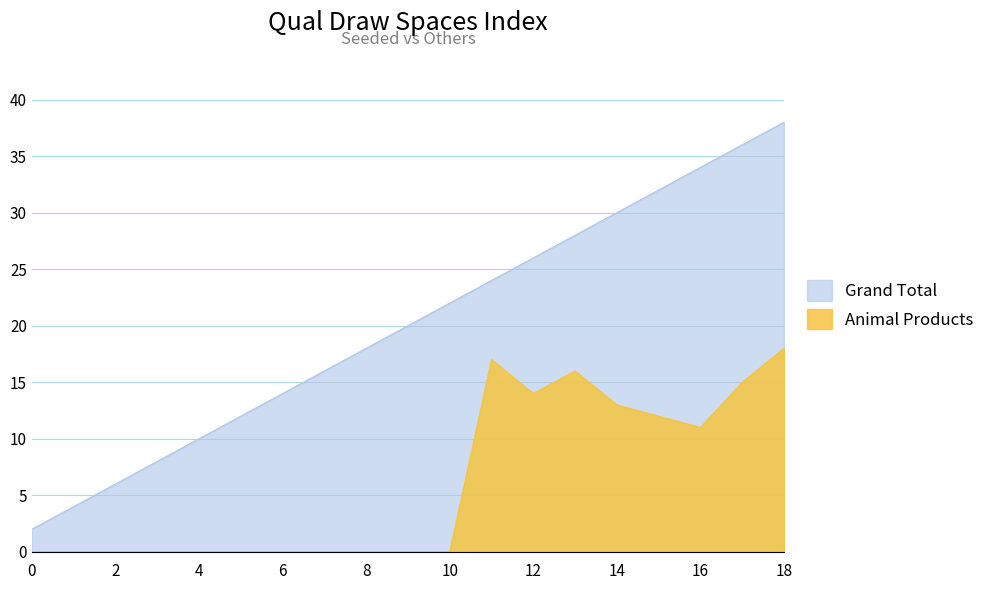

True or false: Grand Total and Animal Products cross at least once.

False